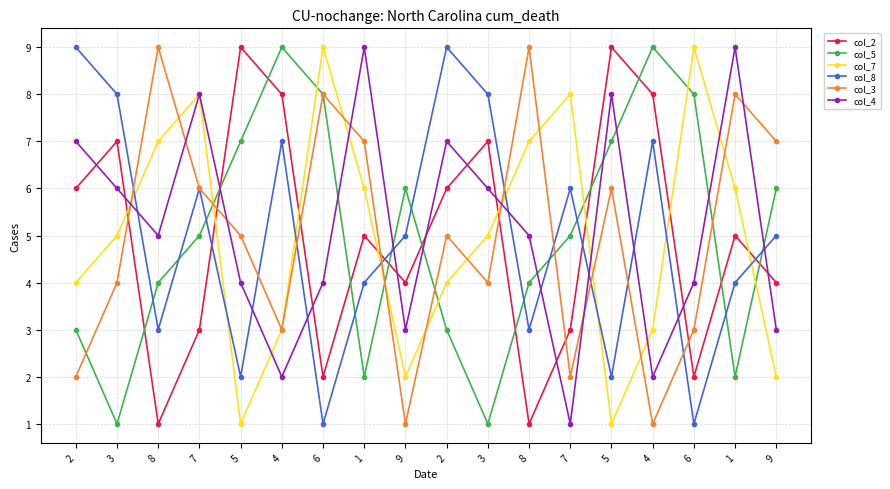

Where is the first local maximum for col_7?

7